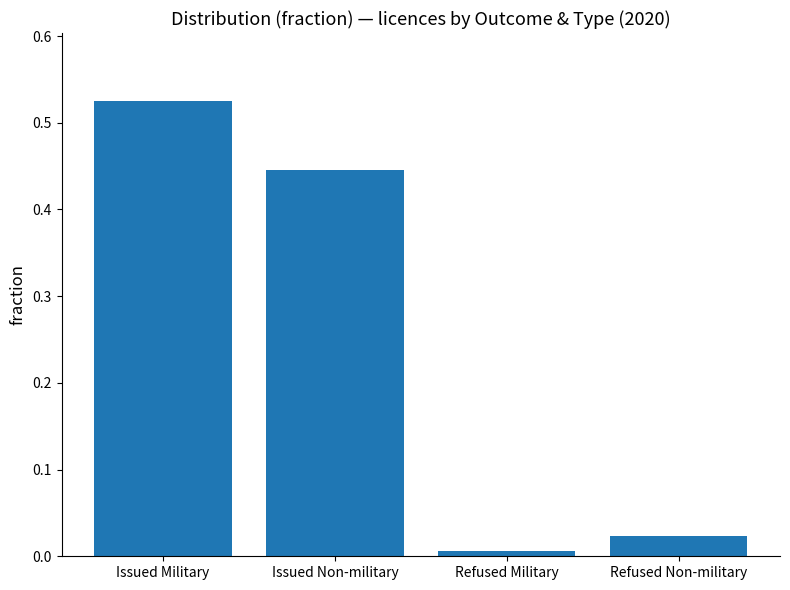

Which category has the highest value across all series?

Issued Military